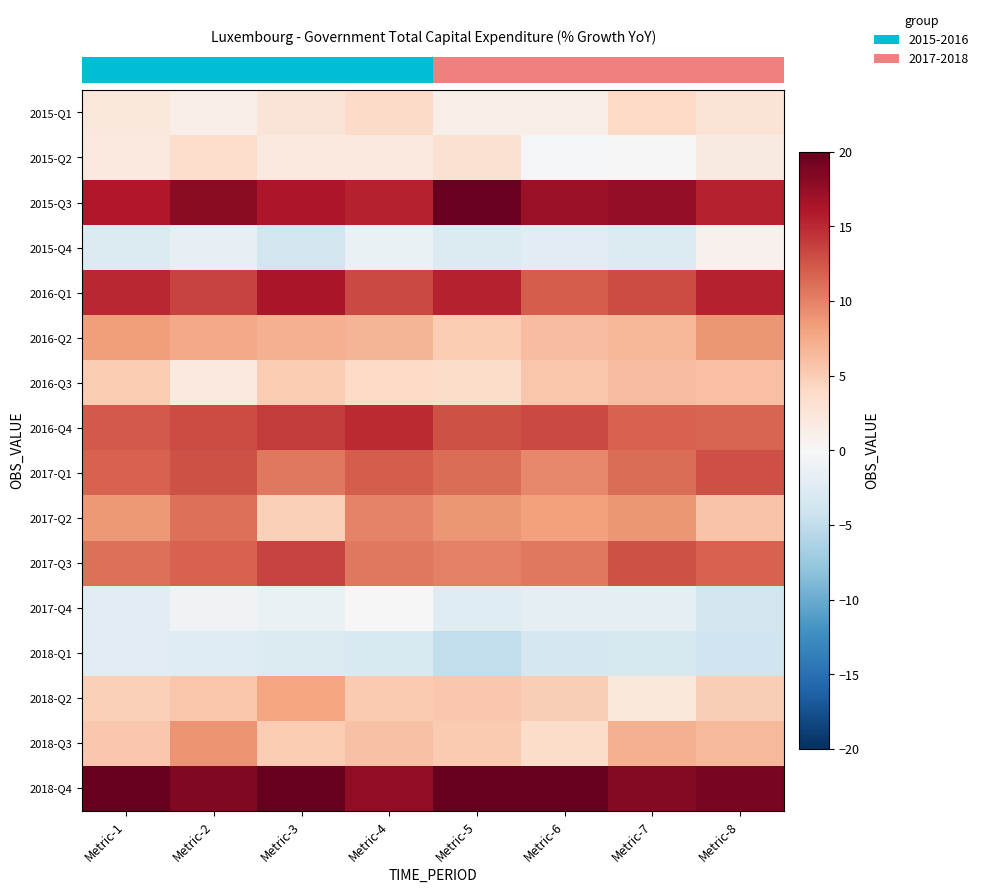

Count the number of categories in the chart.

8